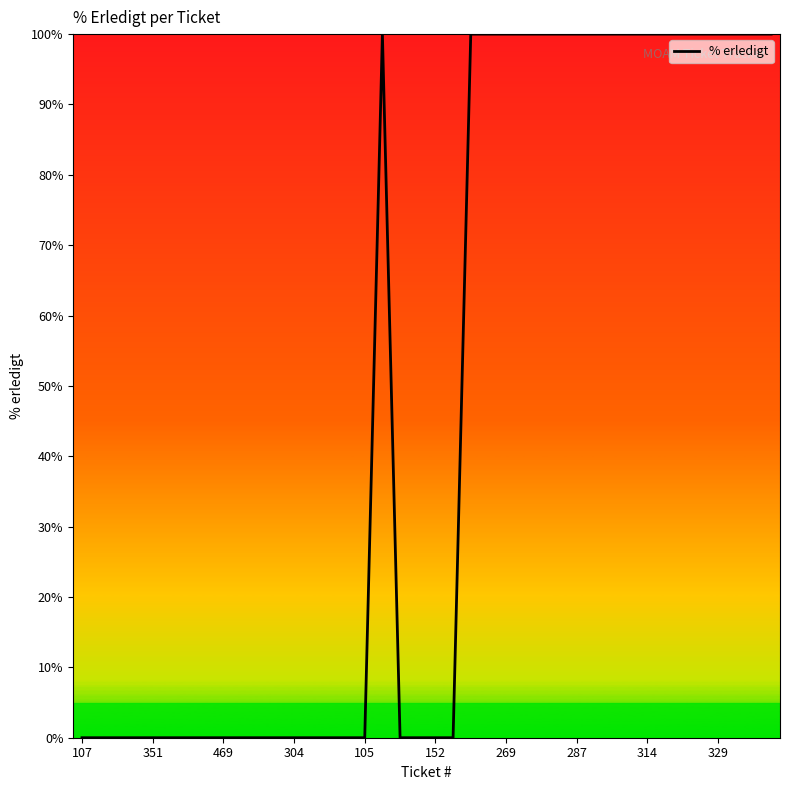

How many lines are shown in the chart?

1